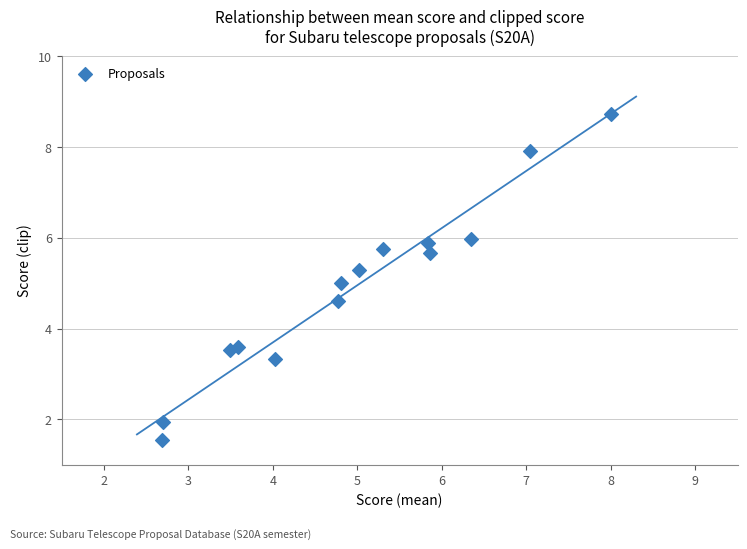

What is the range of Y values (max minus min)?

7.2